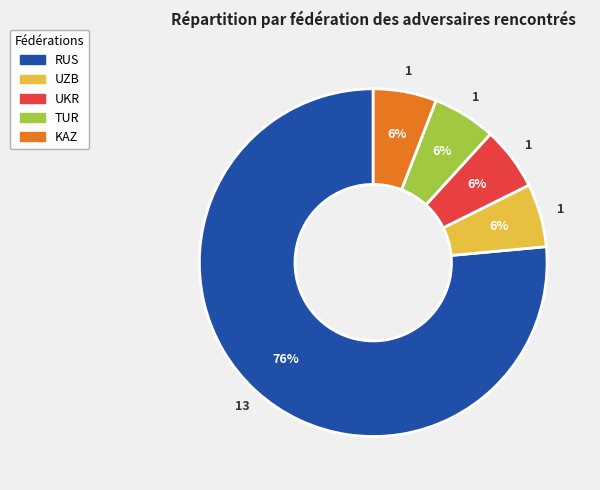

What percentage is the UKR slice, to the nearest percent?

6%